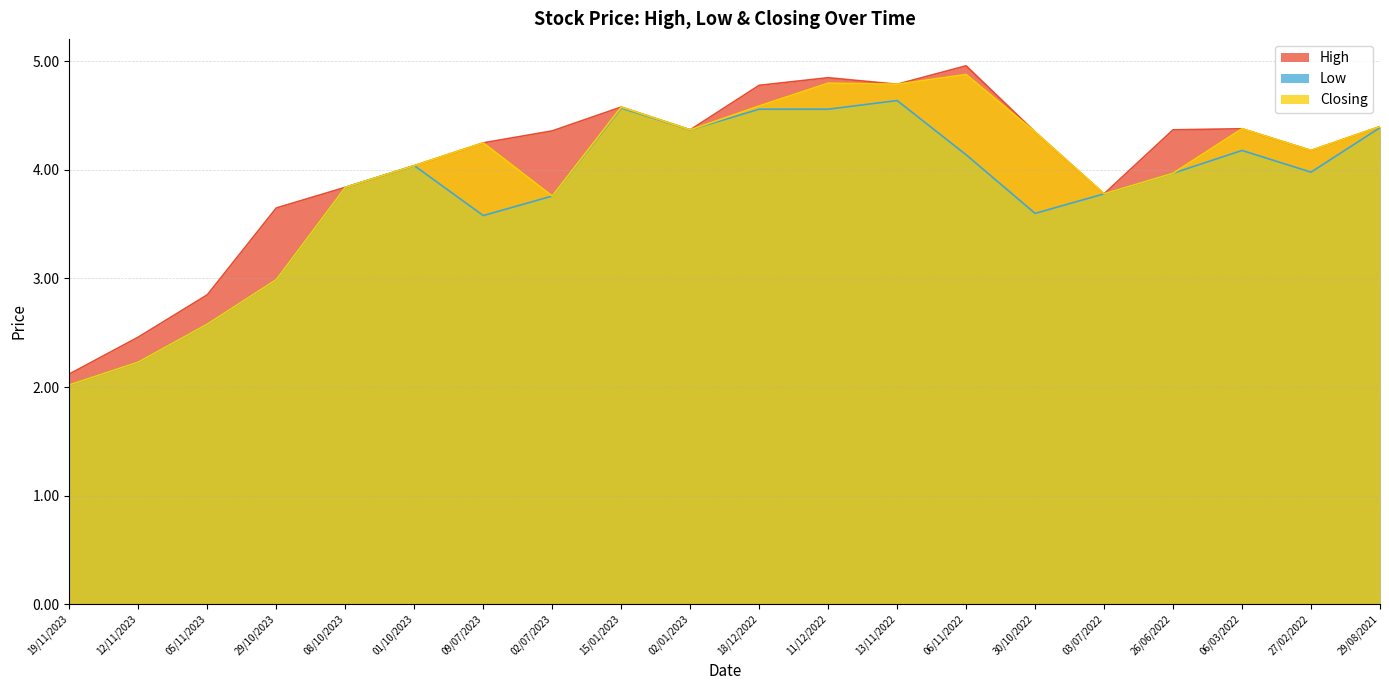

Where is the first local minimum for Low?

09/07/2023